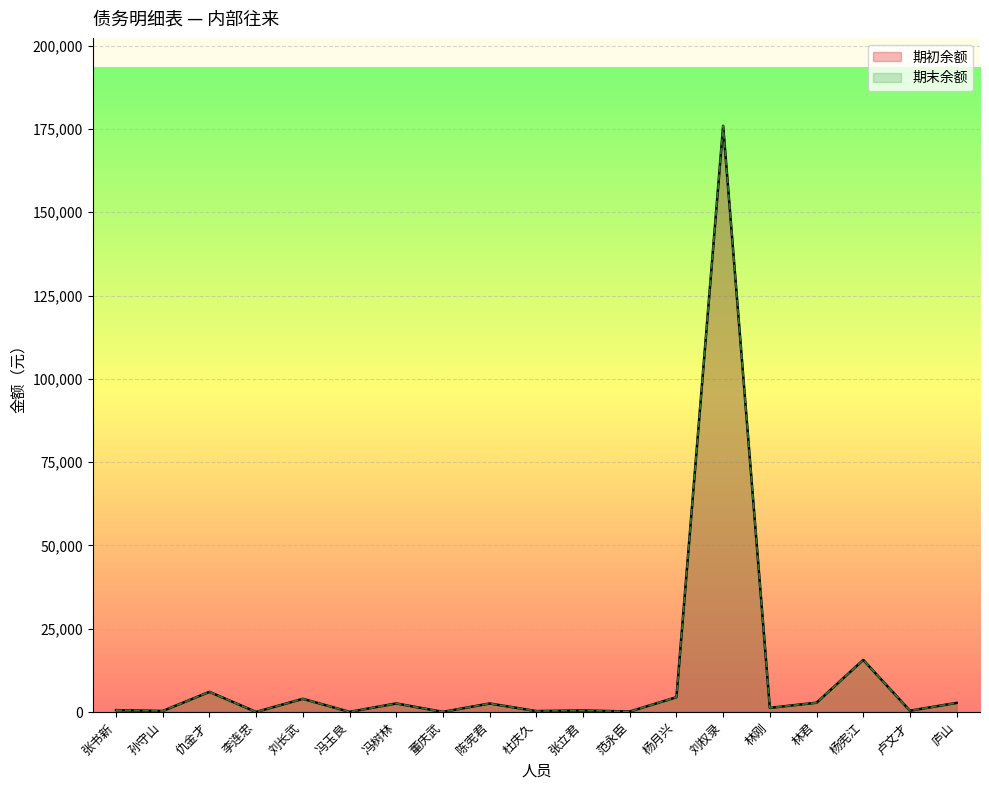

Which series has the largest range (max minus min)?

期初余额